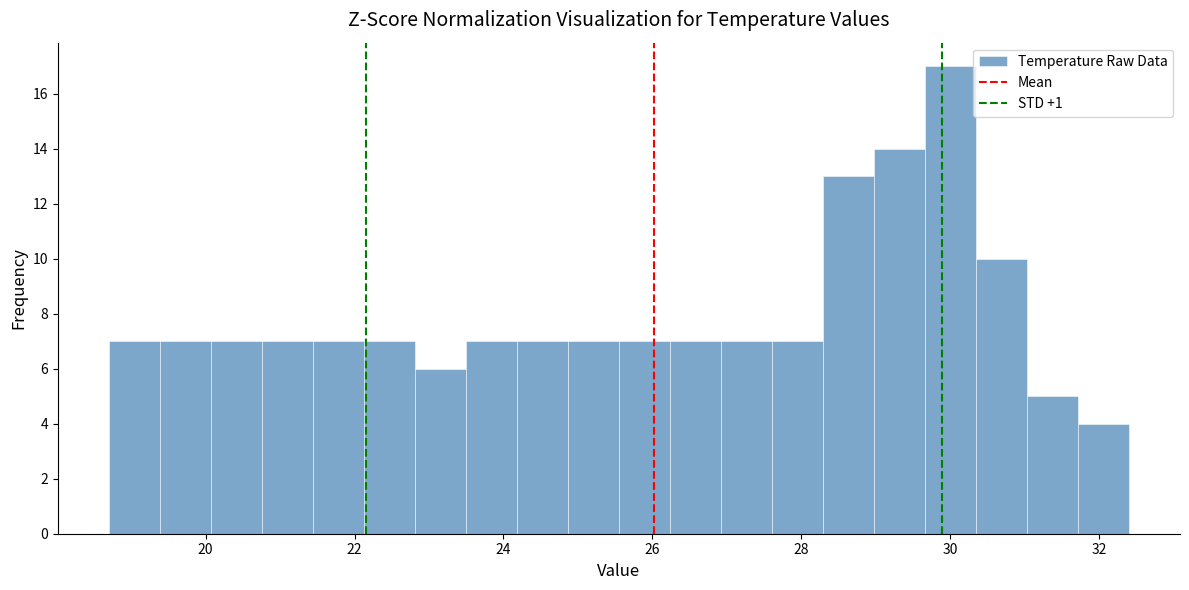

Around what value on the x-axis is the tallest bar? Give the approximate position of its centre, as read against the axis.

30.0